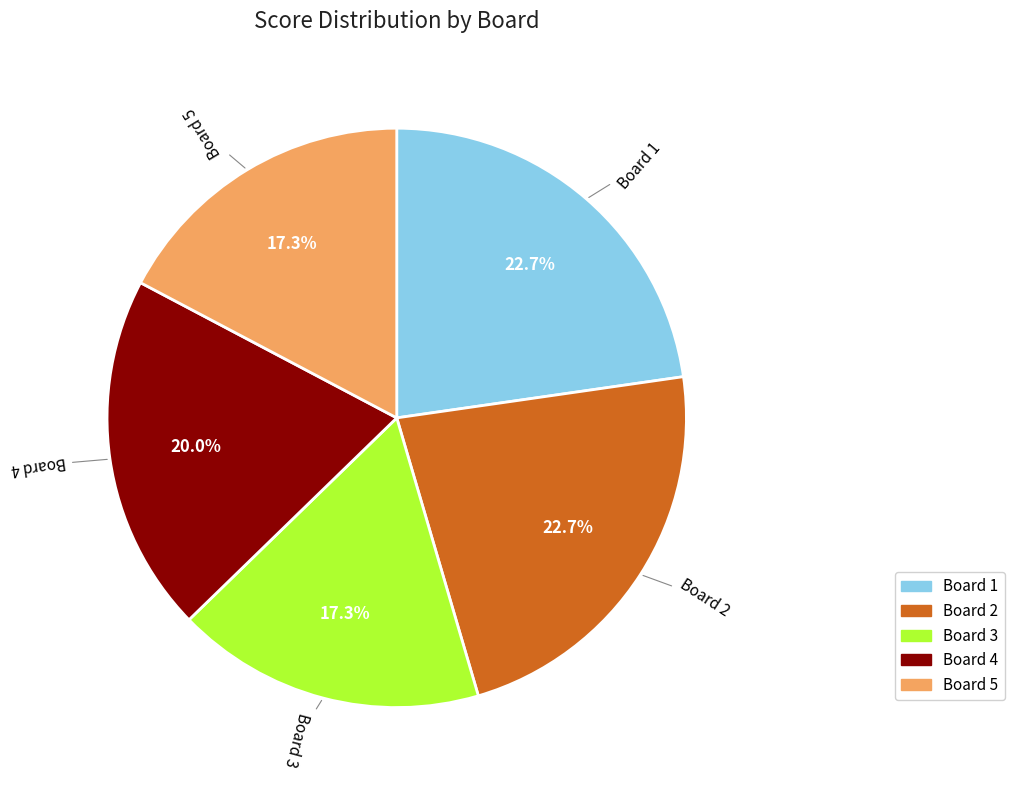

Approximately how many times larger is the value at Board 4 compared to Board 5?

1.2